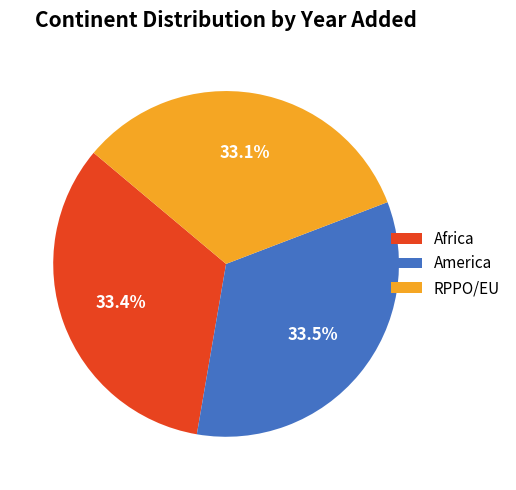

Is Africa the majority of the pie?

No